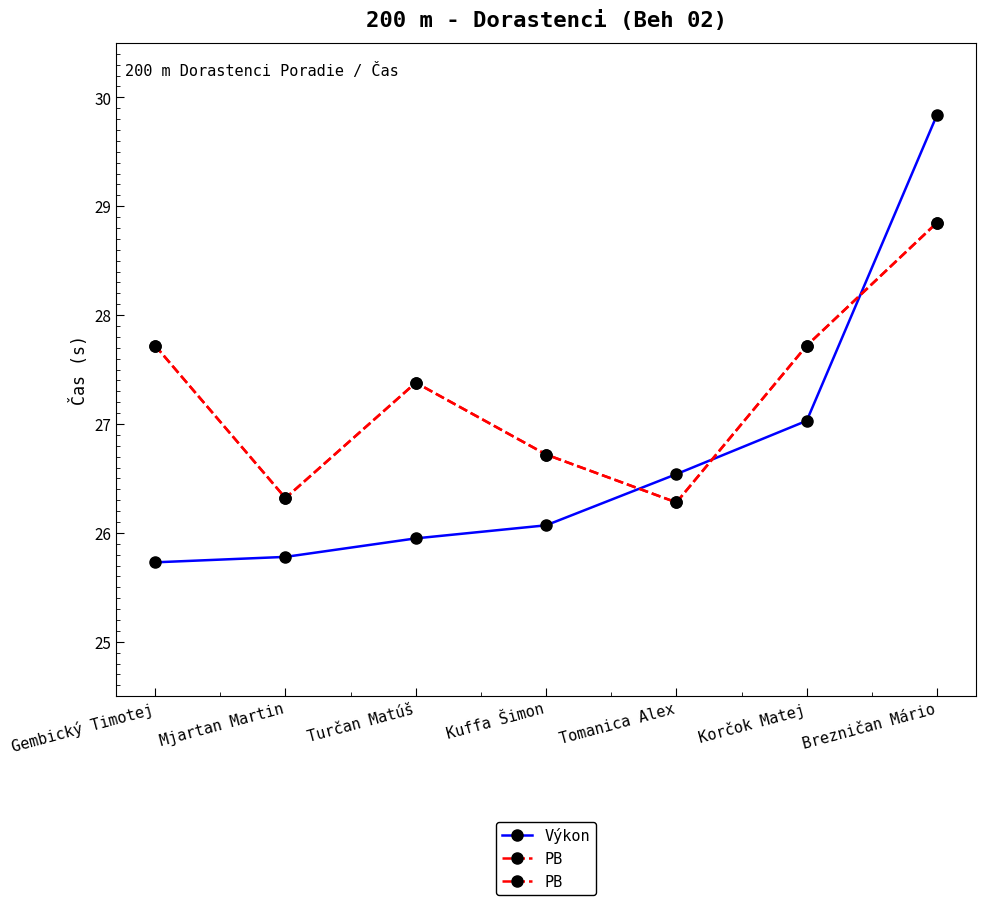

Where is the first local maximum for PB?

Turčan Matúš